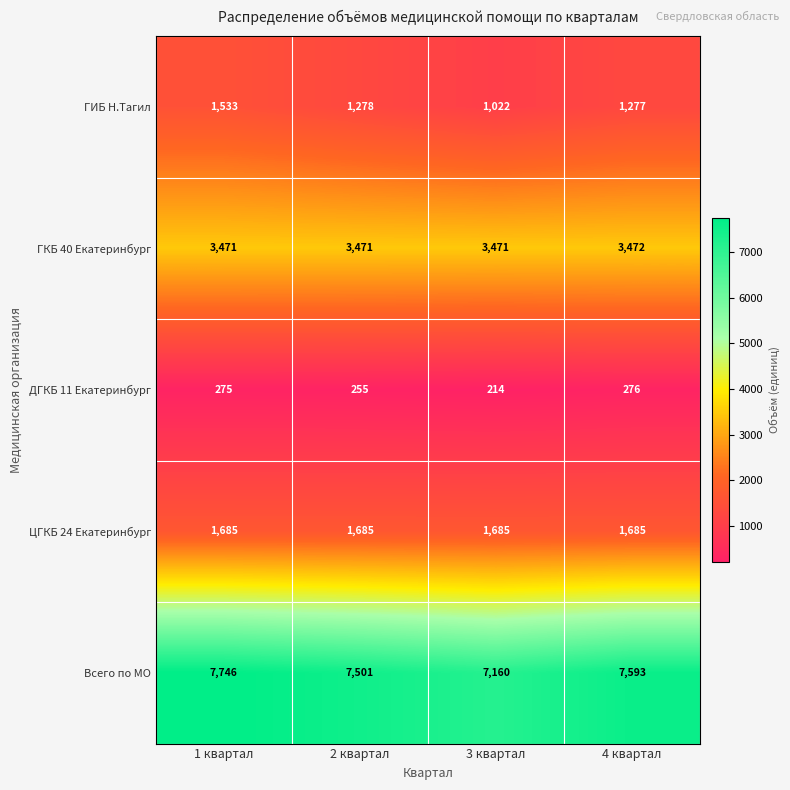

Is it true that ГИБ Н.Тагил equals 1678 at 4 квартал?

False